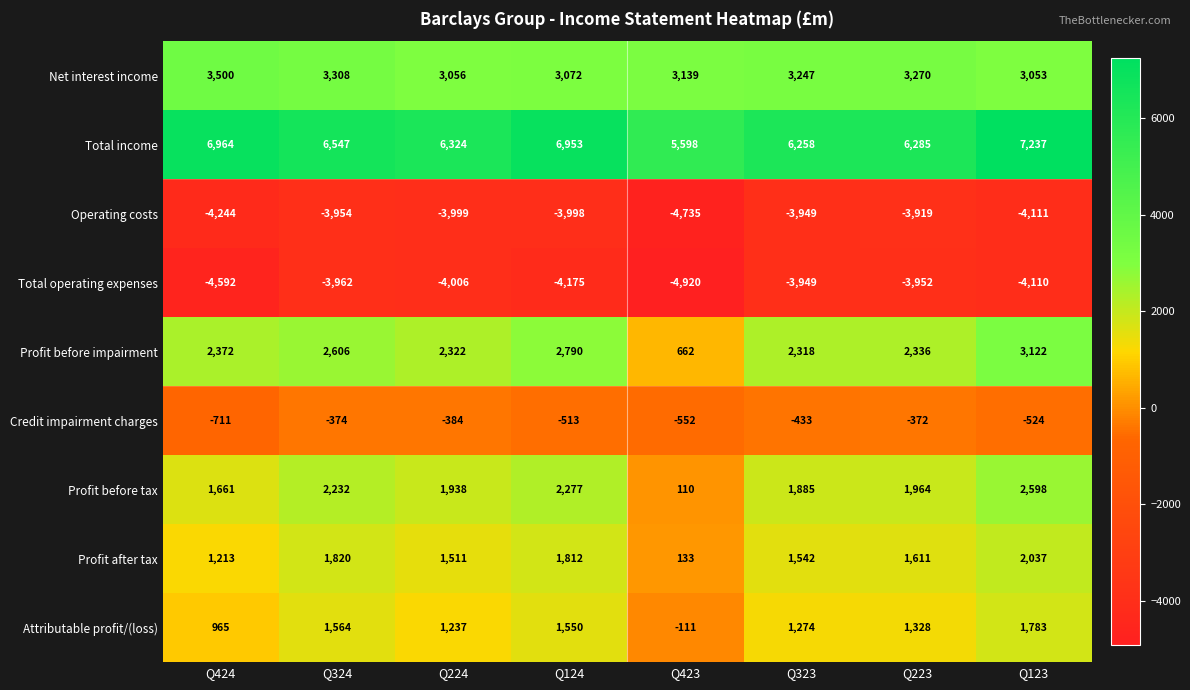

Which series has the widest spread of values?

Profit before tax